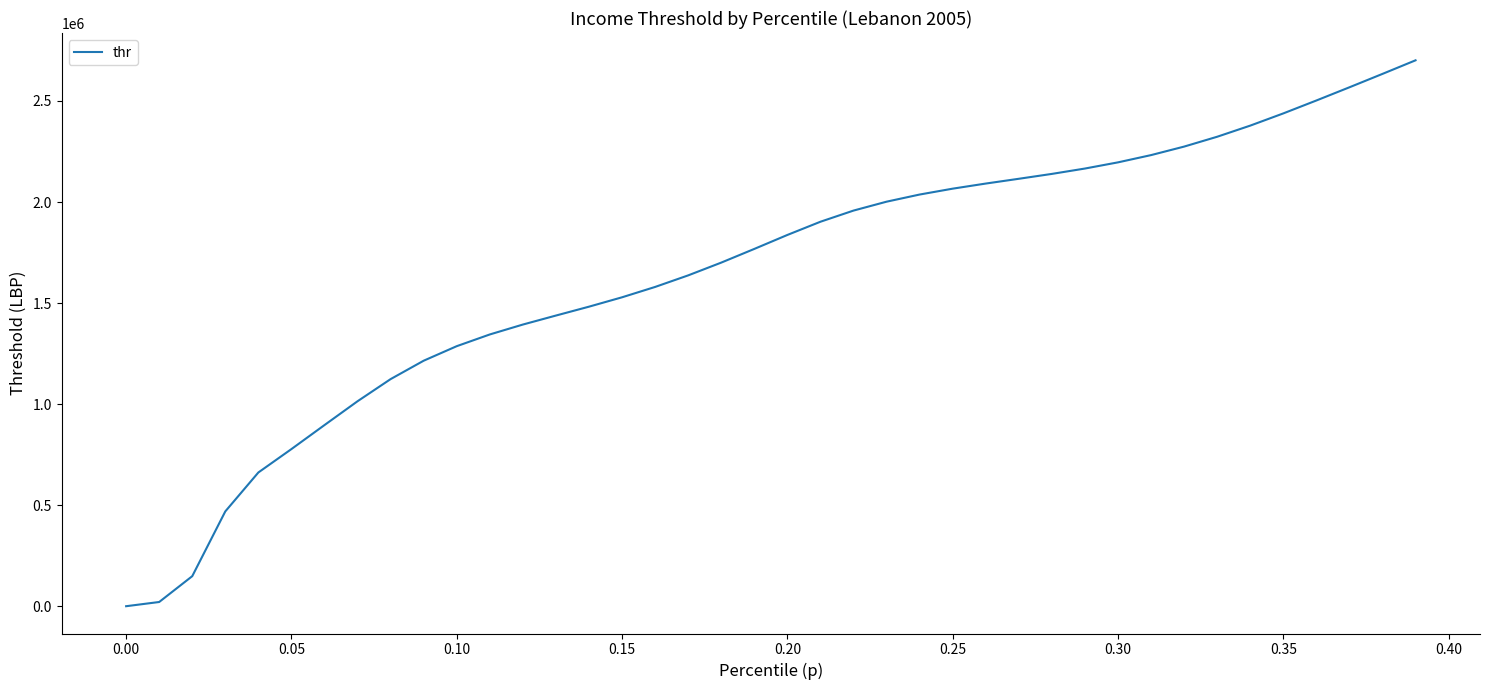

What is the smallest value displayed?

1000.0